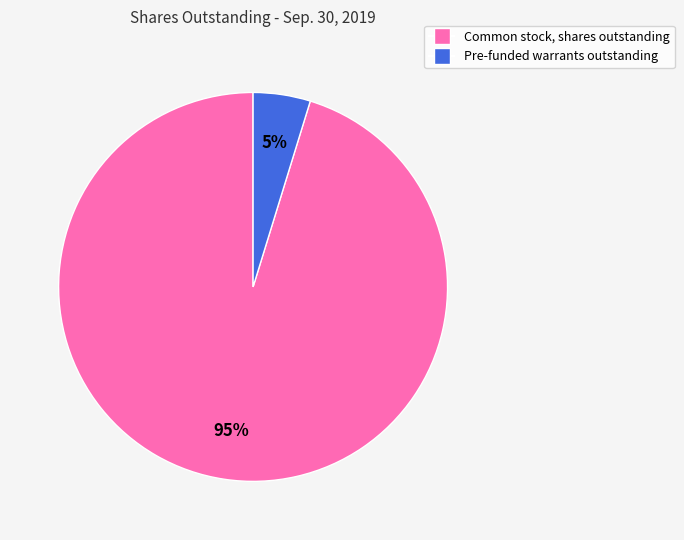

Does any single category account for the majority?

Yes